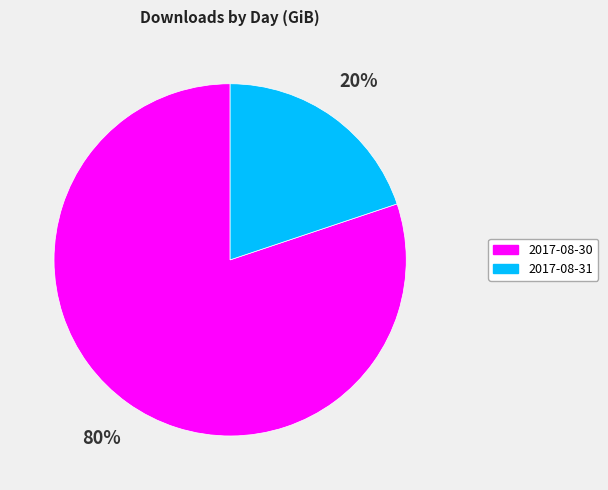

How many slices are in this pie chart?

2